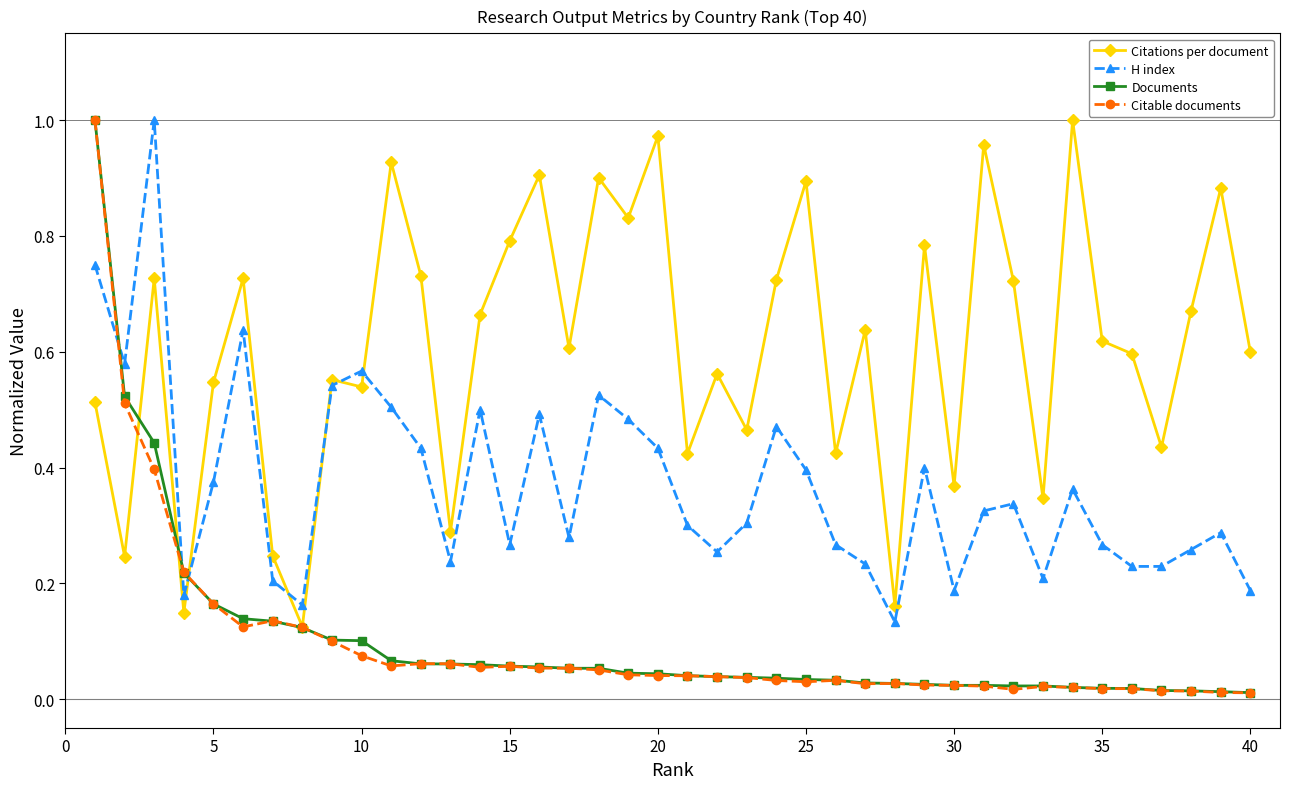

How many lines are shown in the chart?

4